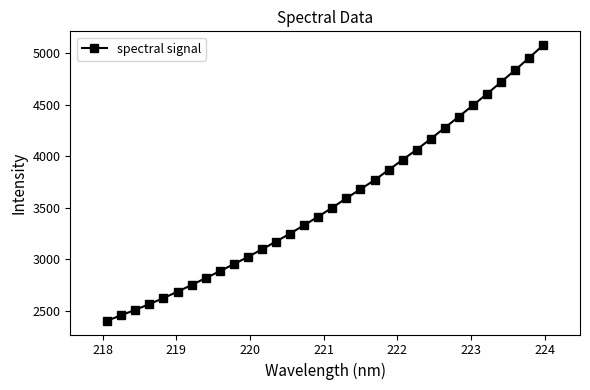

How many data points are less than 3501?

16